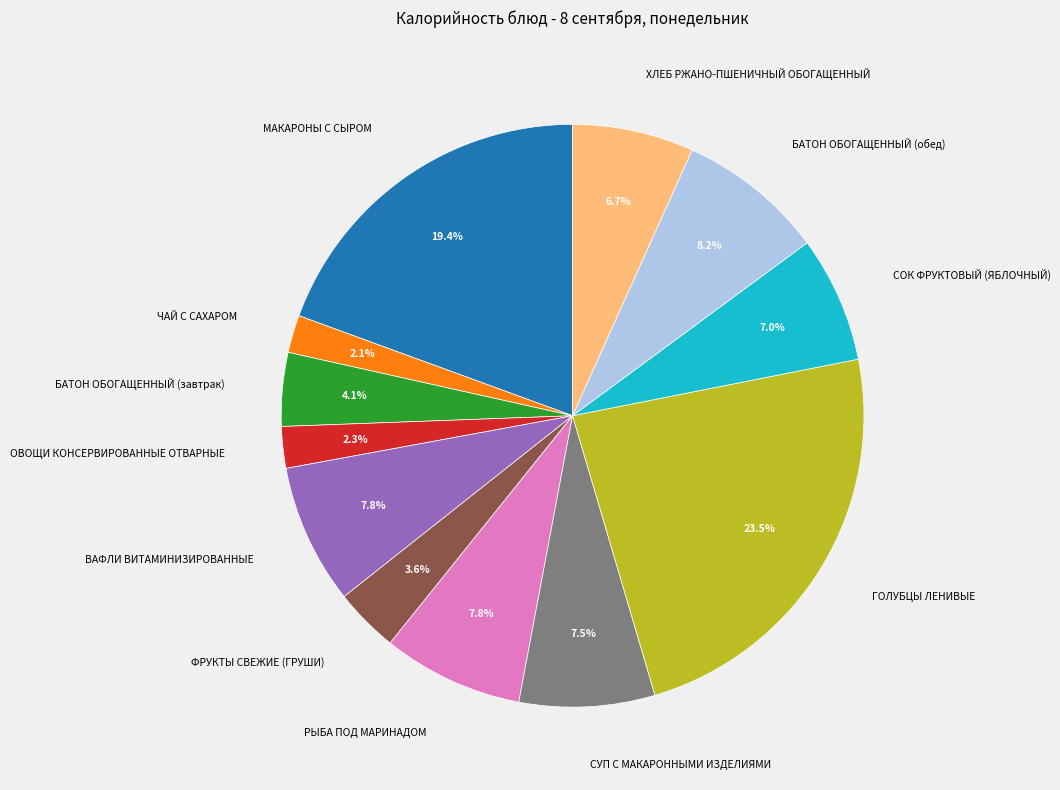

Is it true that ВАФЛИ ВИТАМИНИЗИРОВАННЫЕ is 8% of the pie?

True